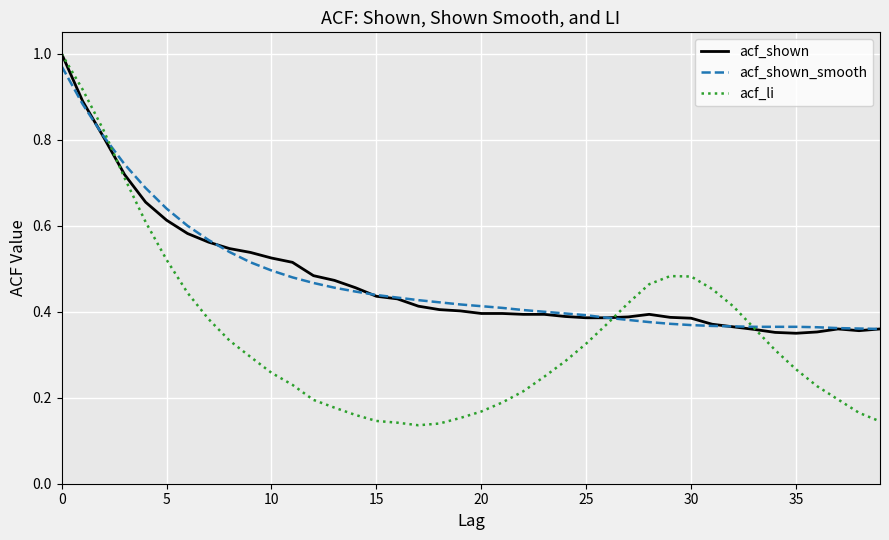

Which series has the largest range (max minus min)?

acf_li